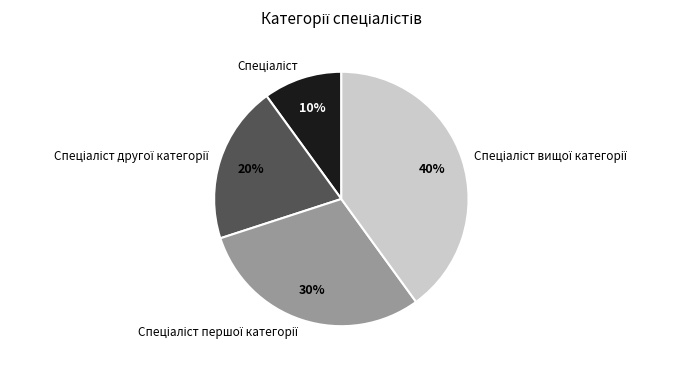

To the nearest percent, what is the average slice percentage?

25%